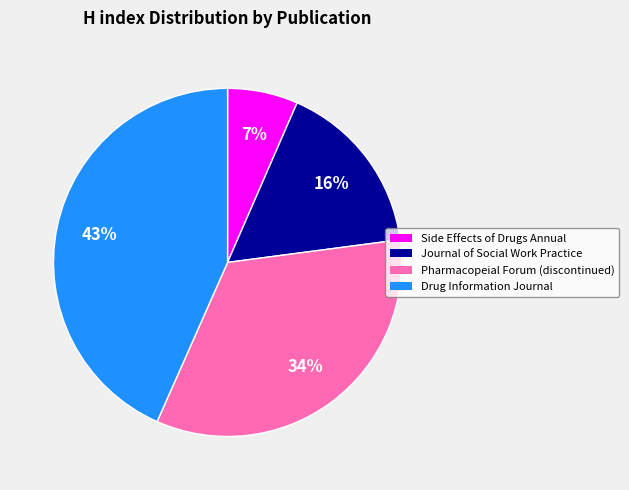

Is it true that Pharmacopeial Forum (discontinued) is 34% of the pie?

True